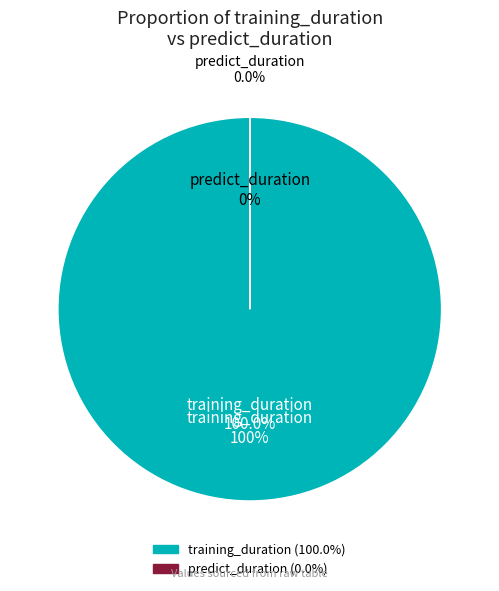

Is there any slice that represents more than half of the pie?

Yes